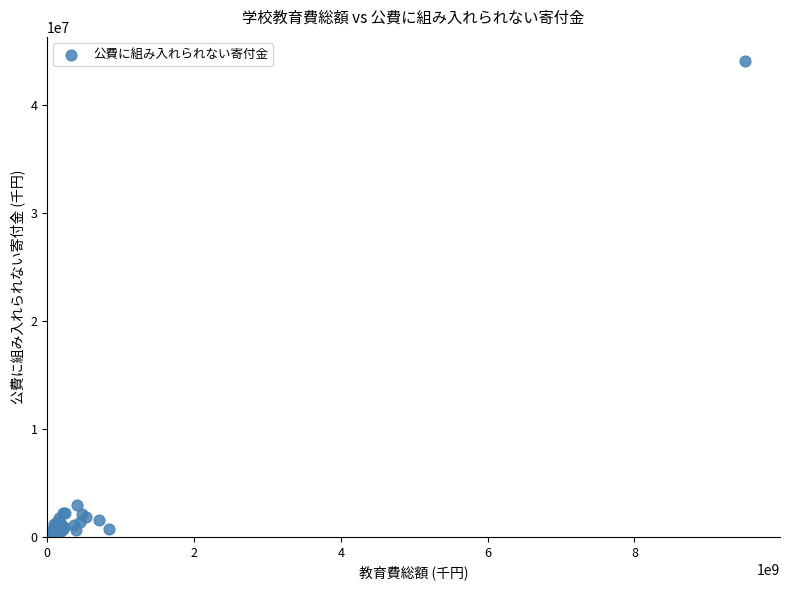

What Y value in the scatter plot is closest to 22147777?

2985151